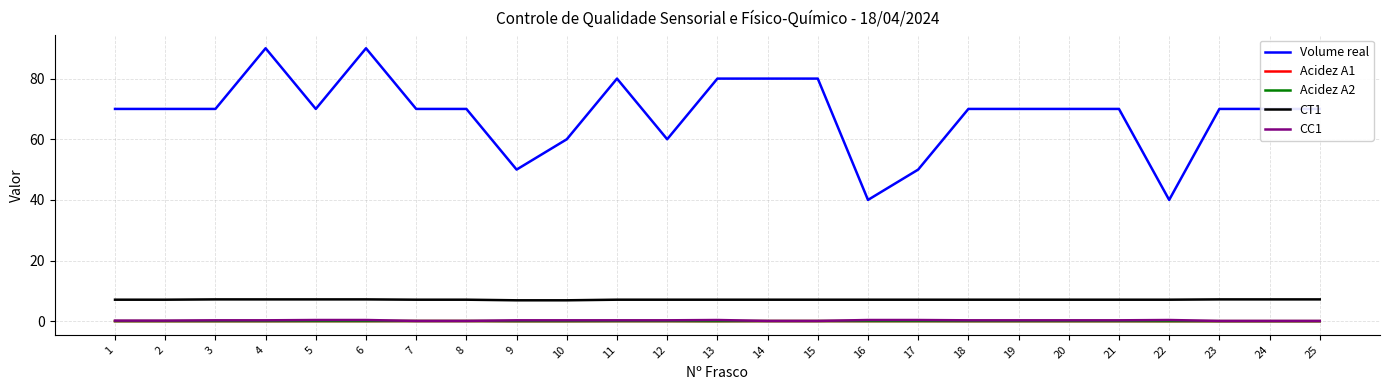

What is the average value of the CC1 series?

0.3